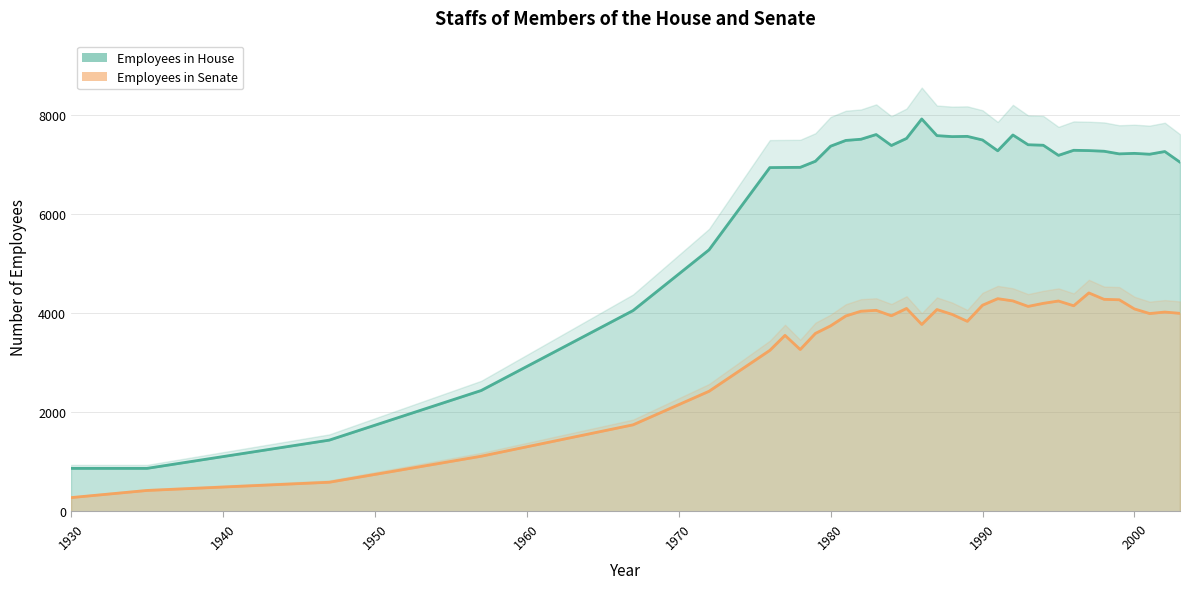

Reading left to right, what are all the values shown in this chart?

Employees in House: 870	870	1440	2441	4055	5280	6939	6942	6944	7067	7371	7487	7511	7606	7385	7528	7920	7584	7564	7569	7496	7278	7597	7400	7390	7186	7288	7282	7269	7216	7226	7209	7263	7048
Employees in Senate: 280	424	590	1115	1749	2426	3251	3554	3268	3593	3746	3945	4041	4059	3949	4097	3774	4075	3977	3837	4162	4294	4249	4138	4200	4247	4151	4410	4281	4272	4087	3994	4024	3998